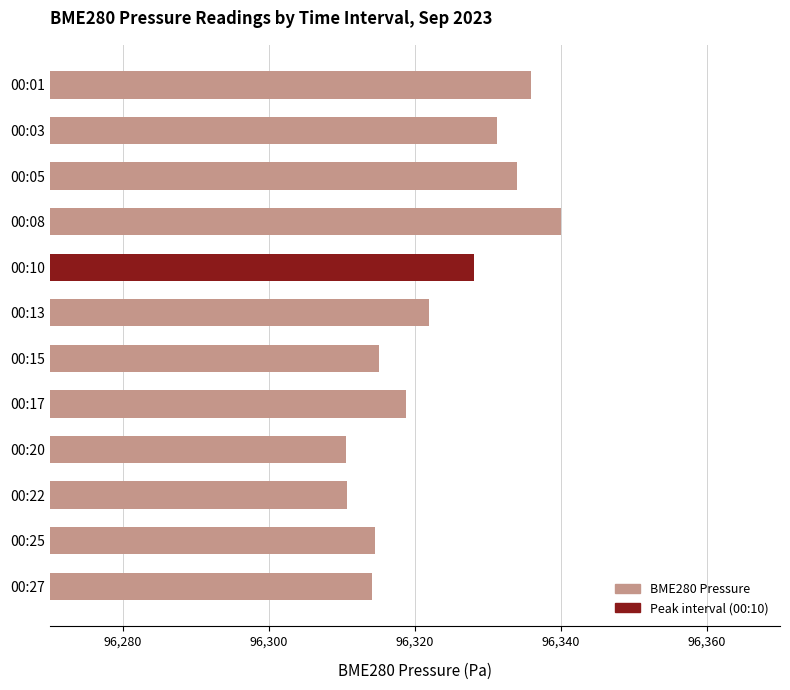

What is the greatest value displayed?

96340.0